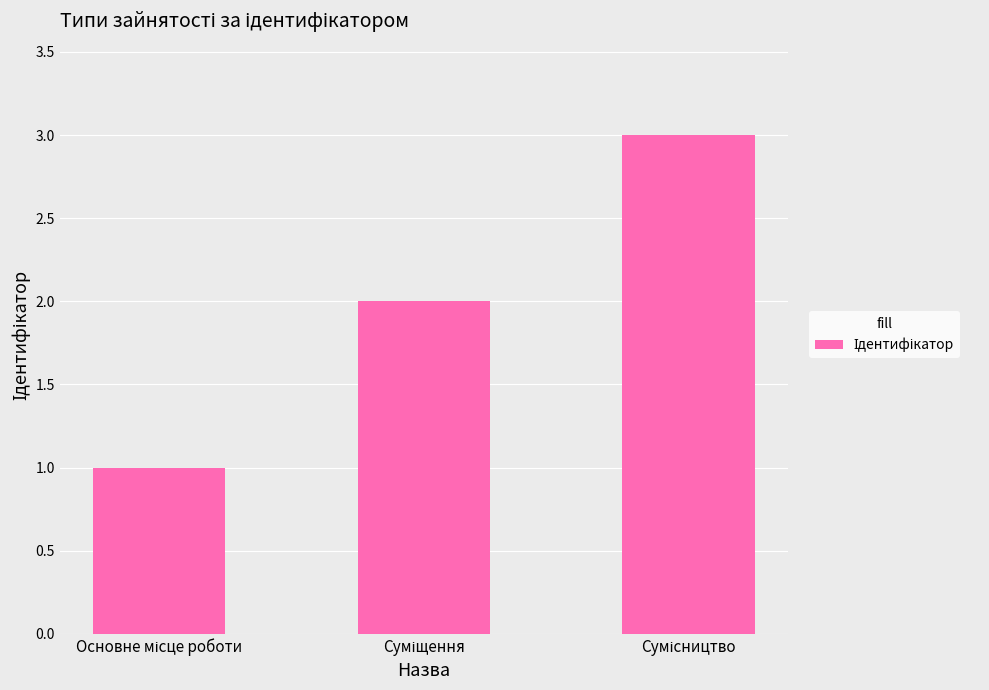

What is the greatest value displayed?

3